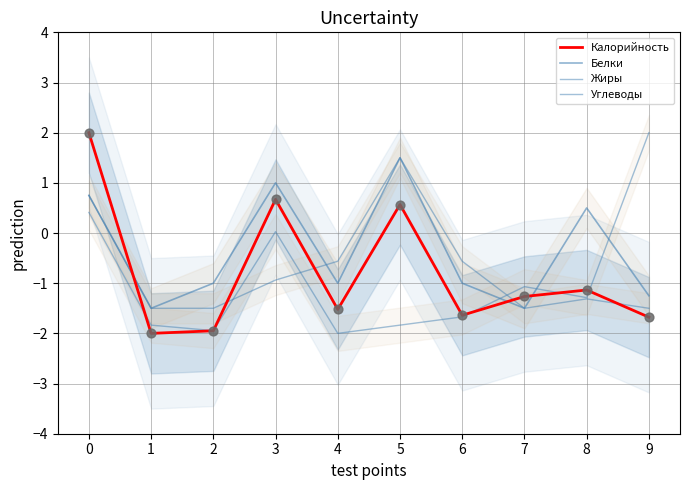

Which series has the largest Y range (max minus min)?

Калорийность